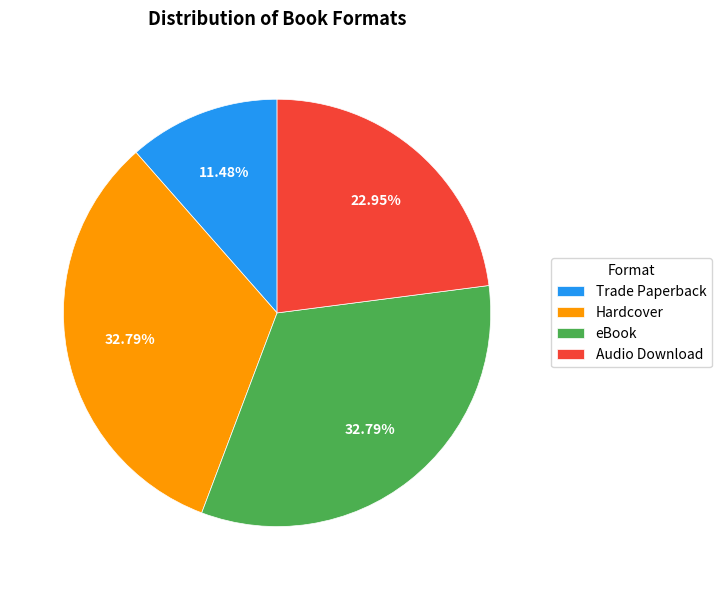

To the nearest percent, what portion does Hardcover represent?

33%